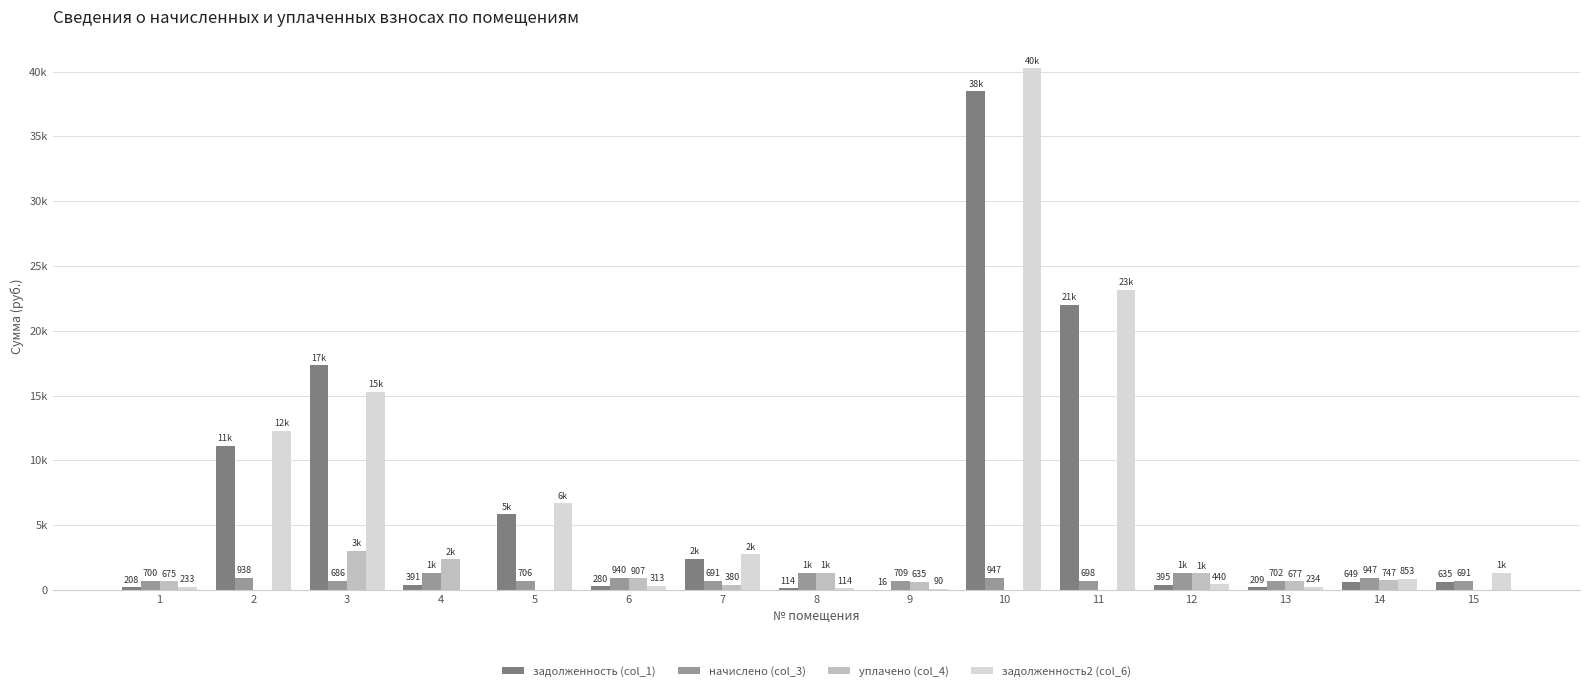

Read the начислено (col_3) value at 14.

947.0